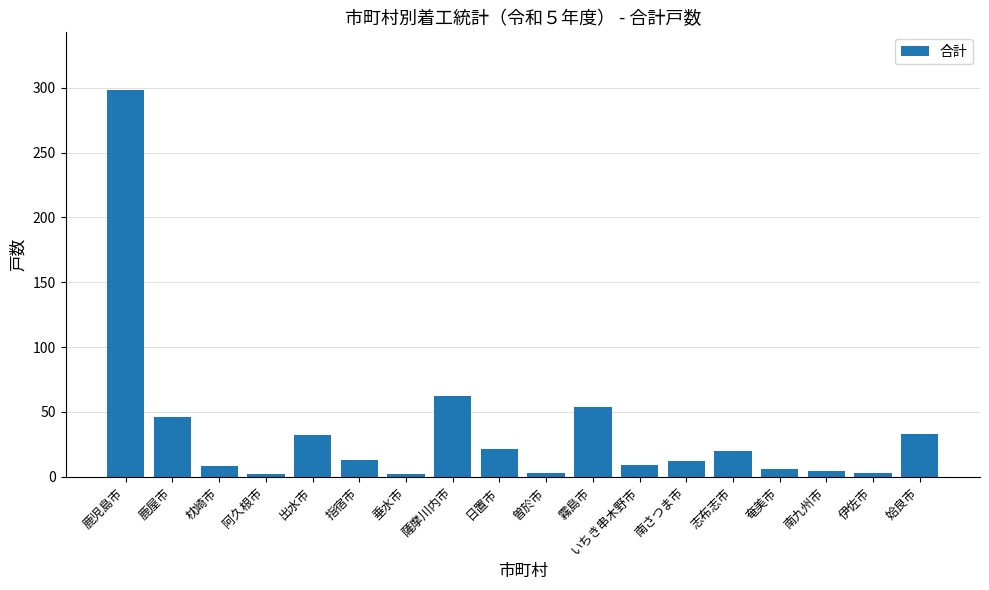

Does the chart contain stacked bars?

No